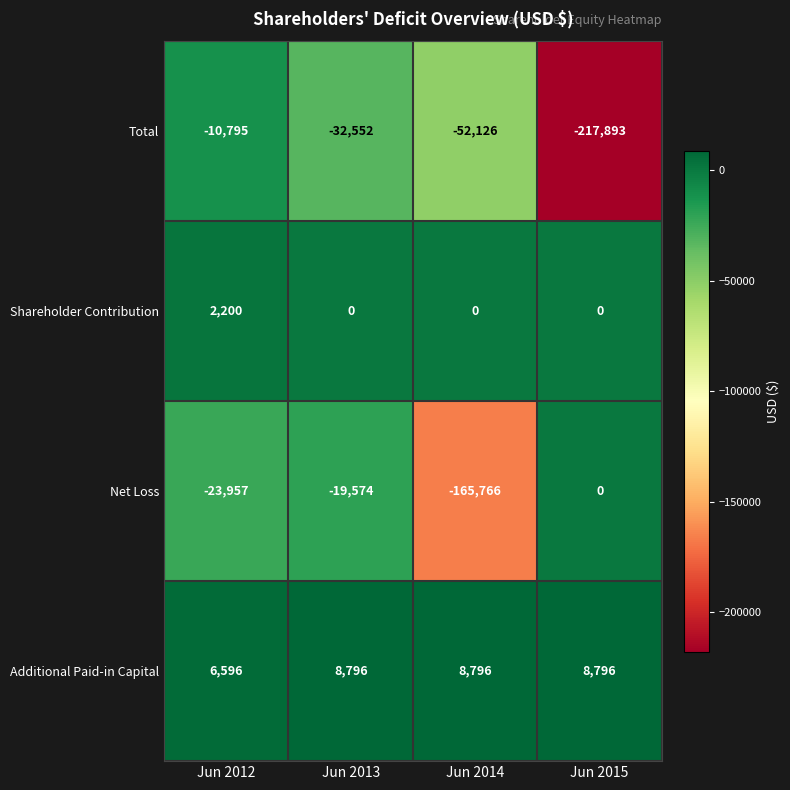

Reading right to left, what are all the values shown in this chart?

Total: -217893	-52126	-32552	-10795
Shareholder Contribution: 0	0	0	2200
Net Loss: 0	-165766	-19574	-23957
Additional Paid-in Capital: 8796	8796	8796	6596